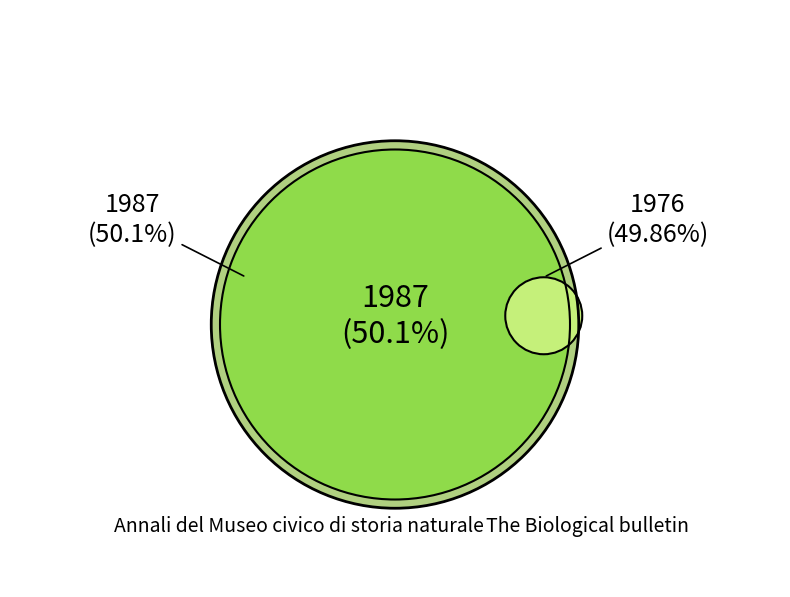

Count the number of slices in the pie.

2